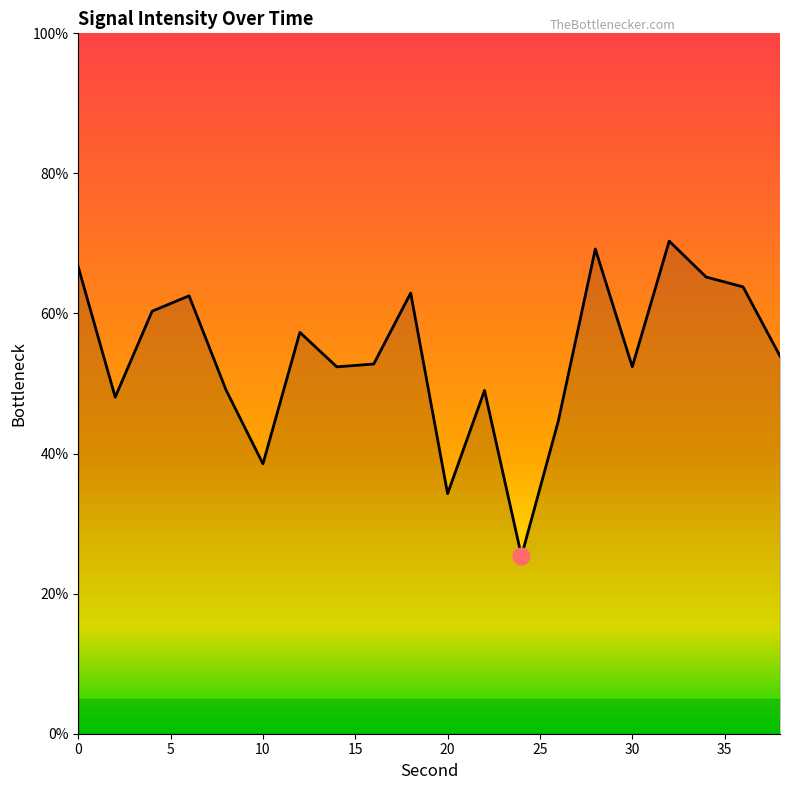

What is the minimum value shown in the chart?

25.4